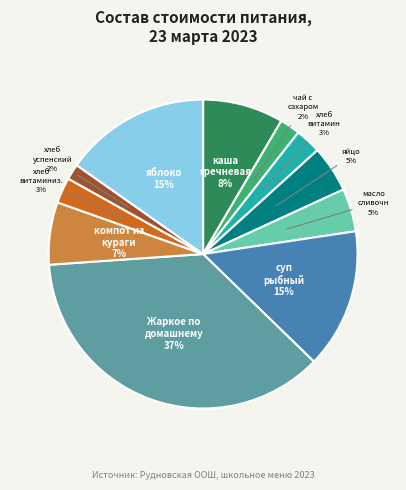

To the nearest percent, what is the average slice percentage?

9%